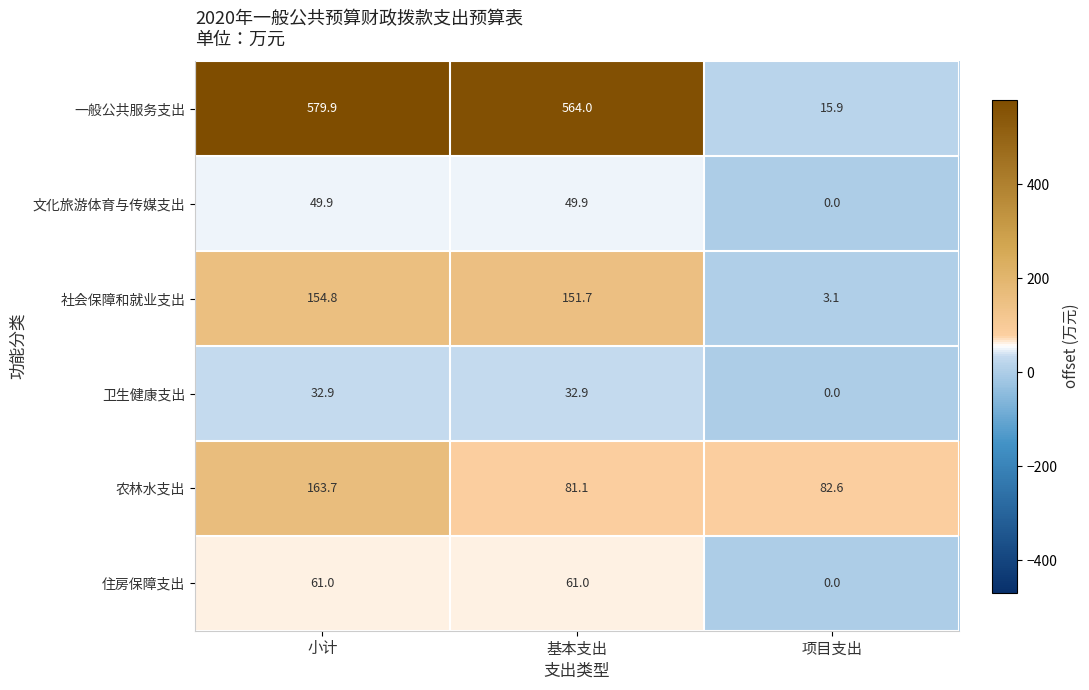

Which series changed the most between 基本支出 and 项目支出?

一般公共服务支出